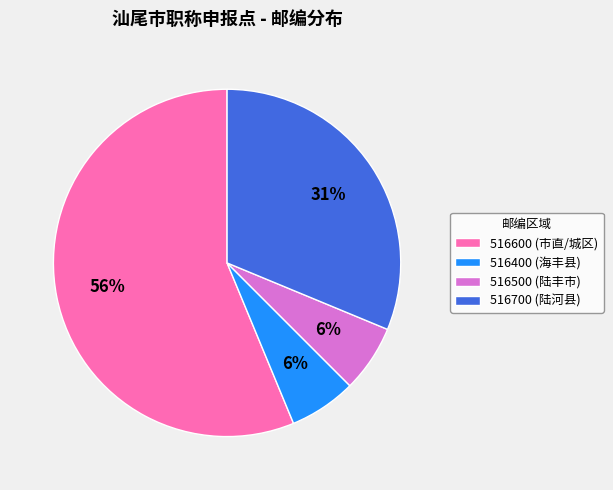

Which has a higher value, 516400 (海丰县) or 516700 (陆河县)?

516700 (陆河县)